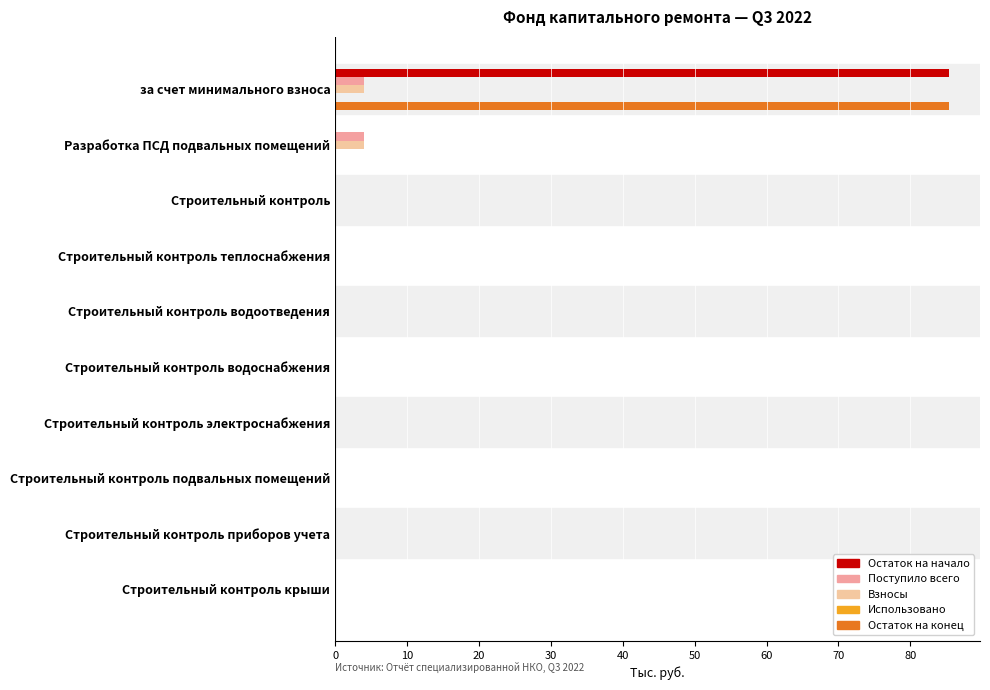

What is the sum of all Остаток на конец values?

85.4